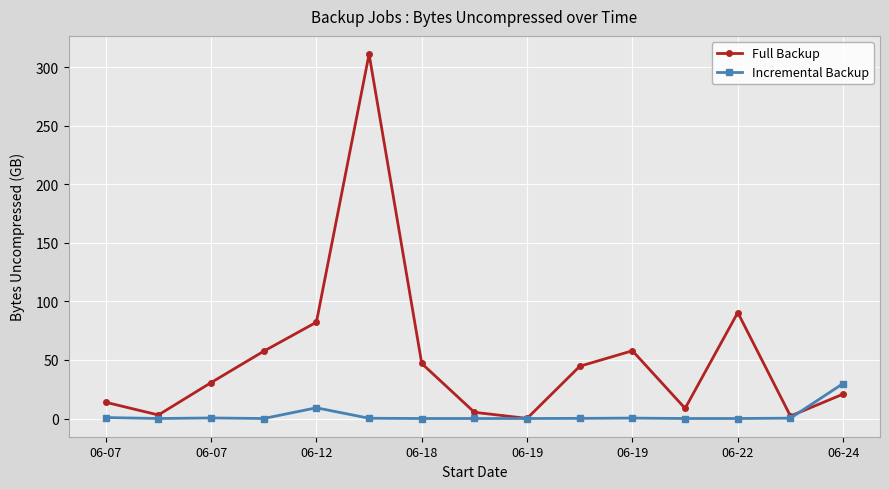

List the series in order of their peak value, lowest first.

Incremental Backup, Full Backup